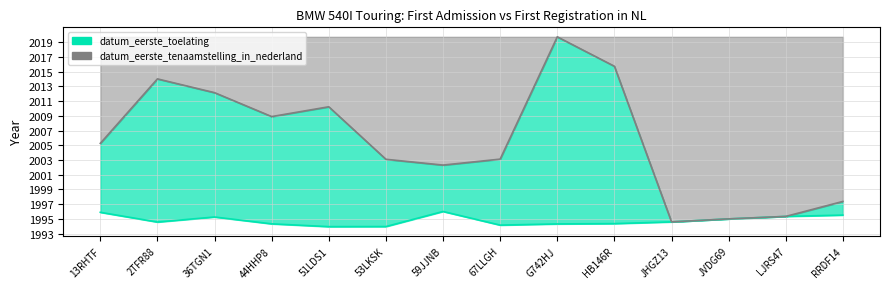

What is the label of the 1st point from the right?

RRDF14